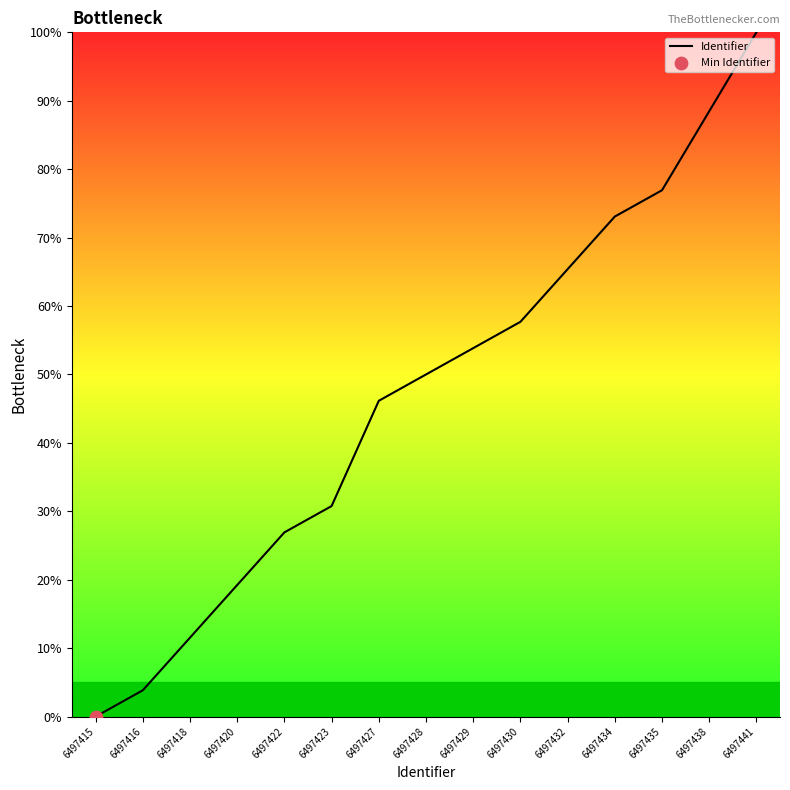

Which has a higher value, 6497435 or 6497416?

6497435